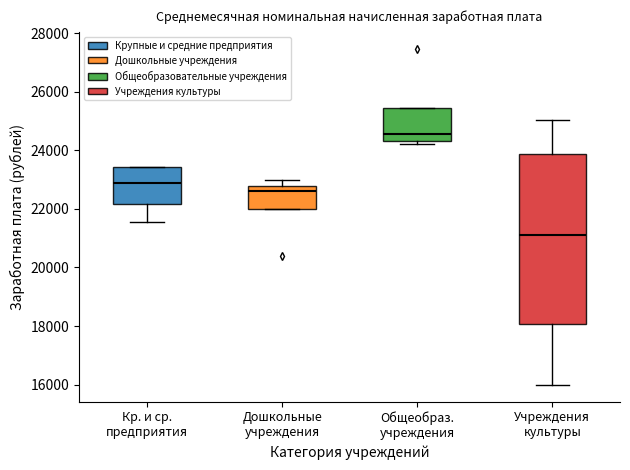

Reading left to right, transcribe this box plot: for each box, give where its median line is, the range the box spans, and where its two whiskers end, as read against the y-axis. The values are not printed on the chart, so give them approximately, as read against the axis.

Кр. и ср. предприятия: median 23000, box 22200 to 23400, whiskers 21600 to 23400
Дошкольные учреждения: median 22600, box 22000 to 22800, whiskers 22000 to 23000
Общеобраз. учреждения: median 24600, box 24400 to 25400, whiskers 24200 to 25400
Учреждения культуры: median 21200, box 18000 to 23800, whiskers 16000 to 25000